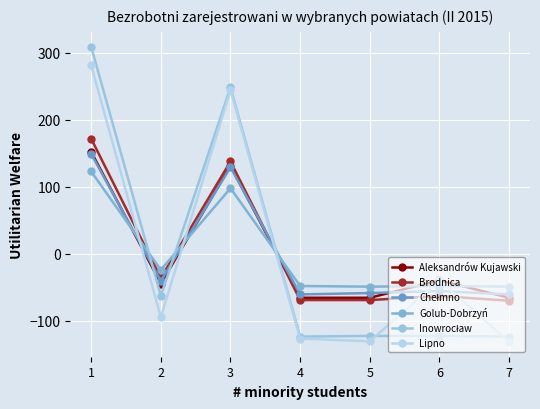

How many lines are shown in the chart?

6